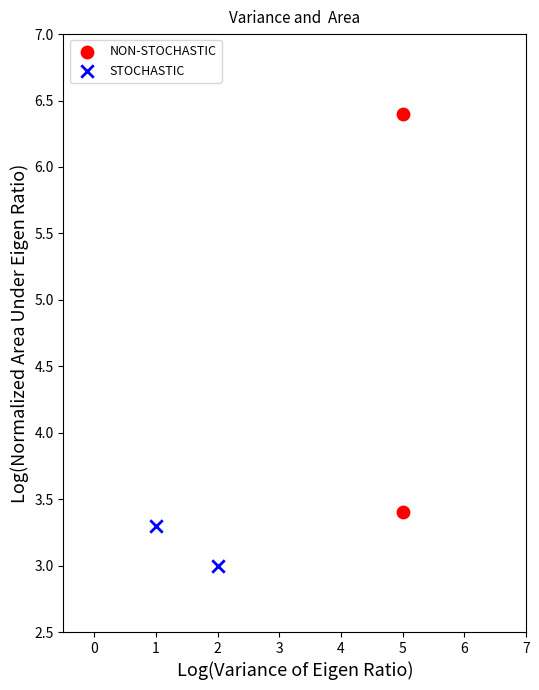

Which series reaches the maximum Y coordinate?

NON-STOCHASTIC